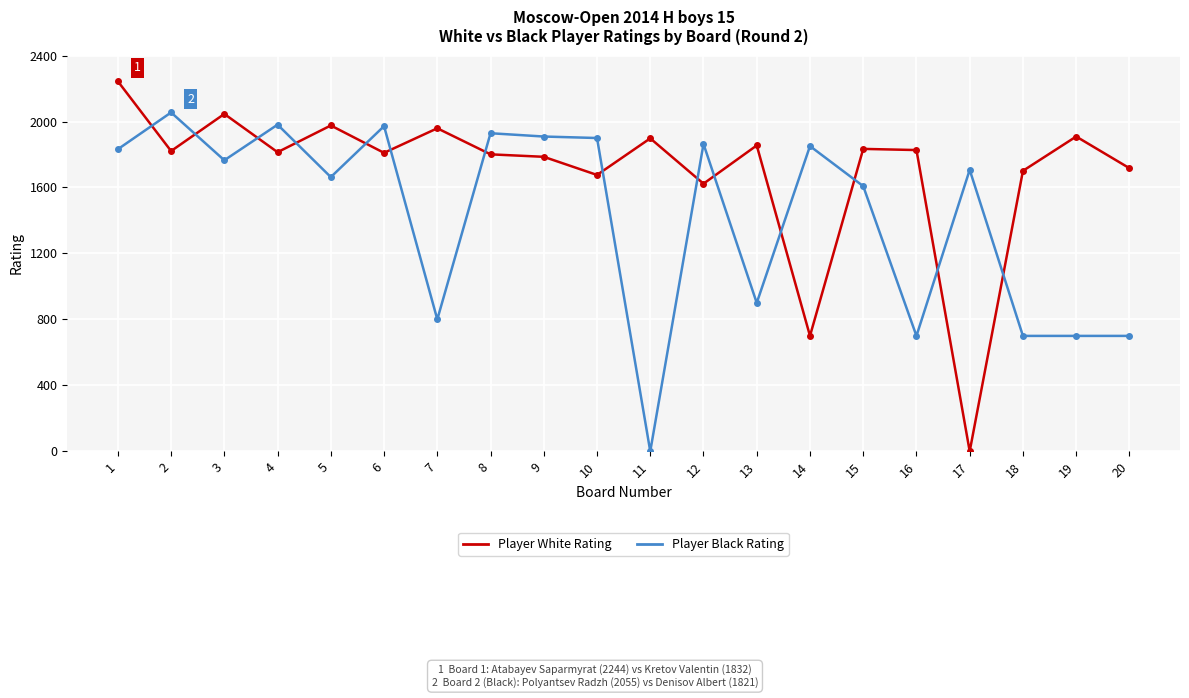

Does the chart have visible grid lines?

Yes